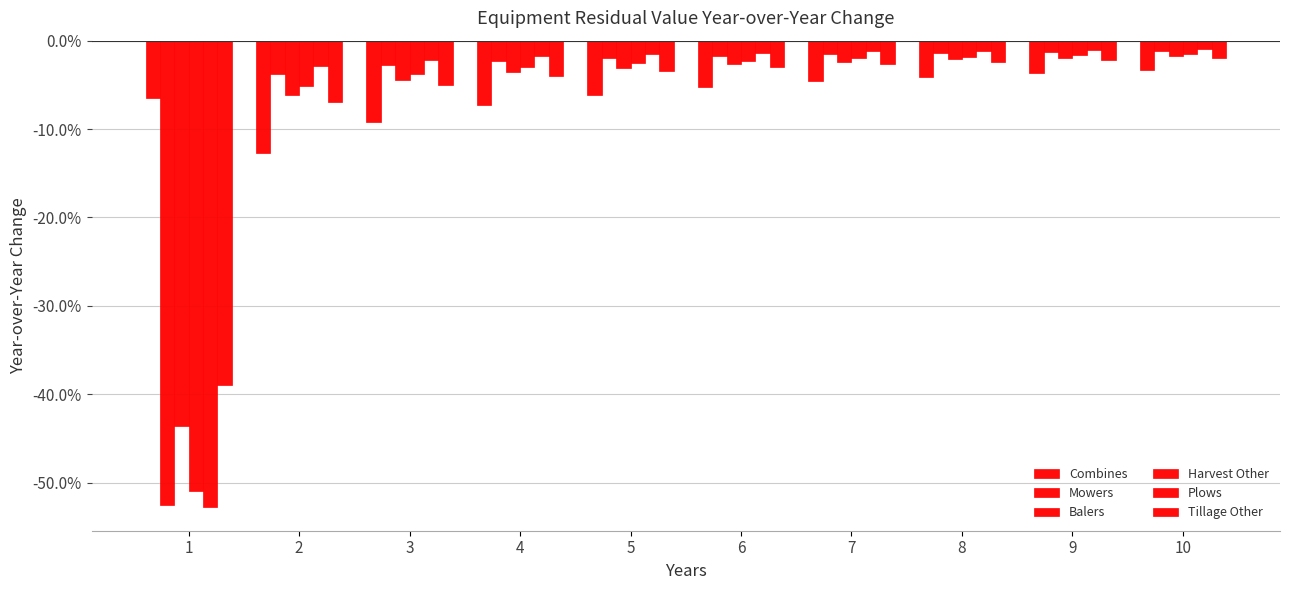

What is the value of the Combines bar at the 6th from the left?

-0.1